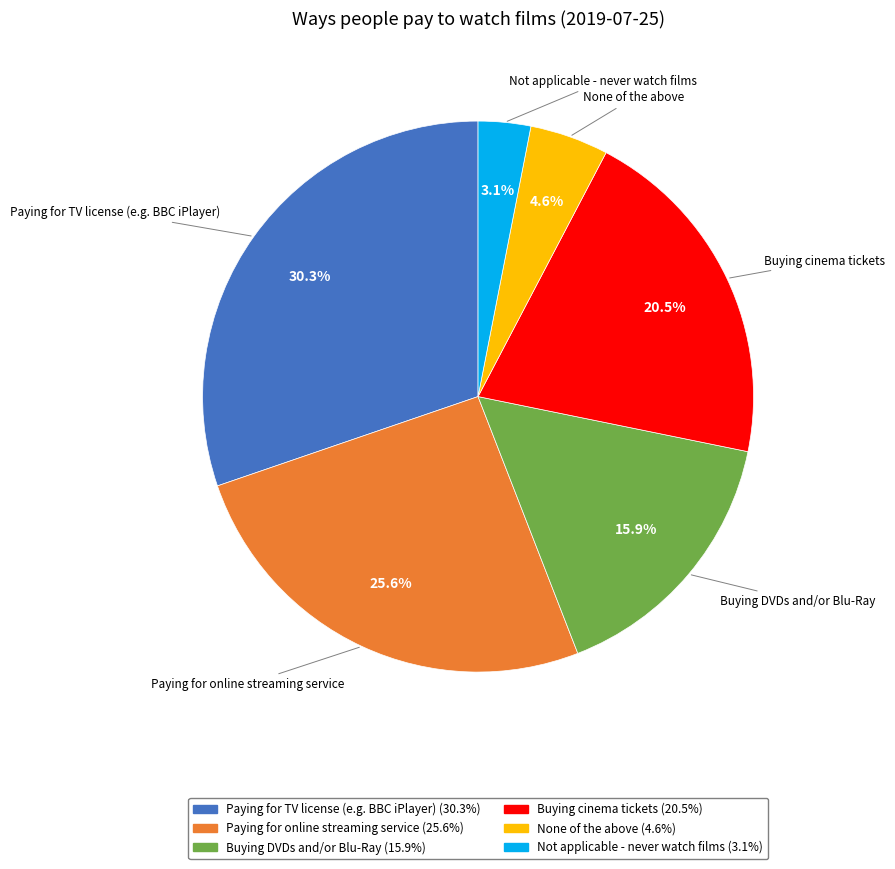

Which category has the smallest portion of the pie?

Not applicable - never watch films